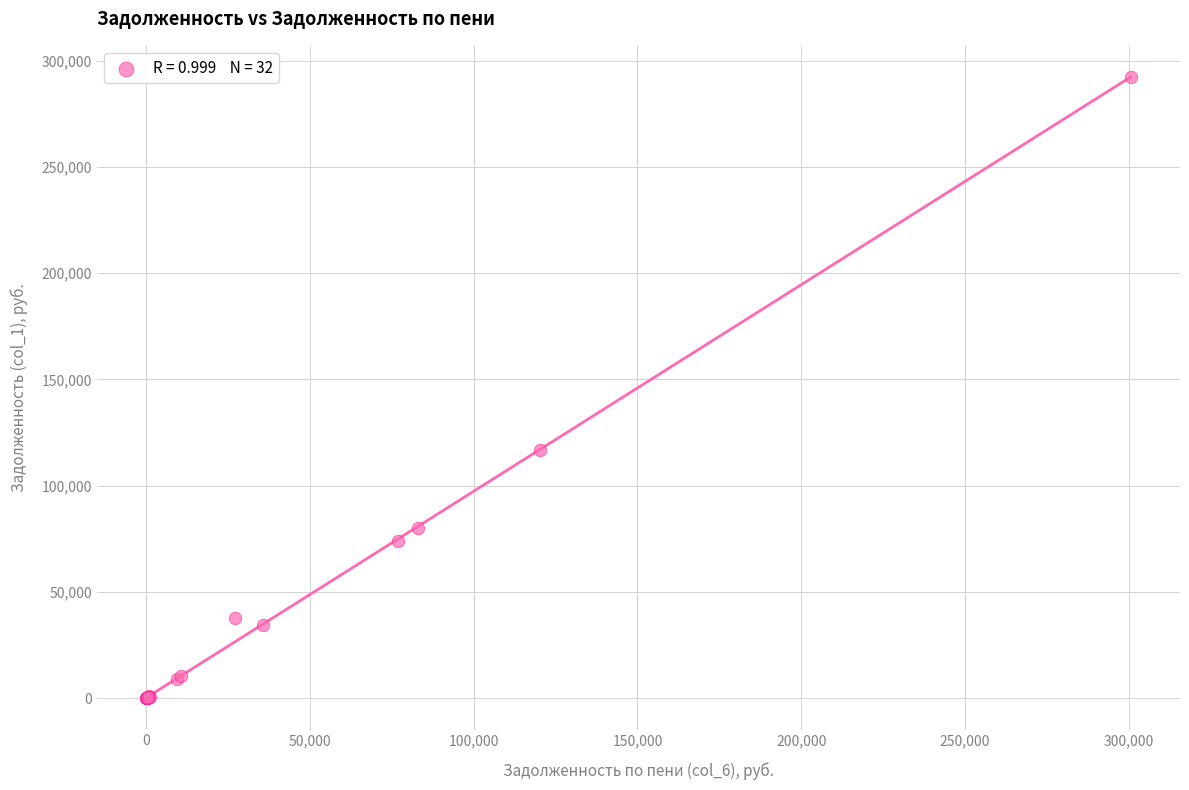

What Y value in the scatter plot is closest to 146019?

116878.4